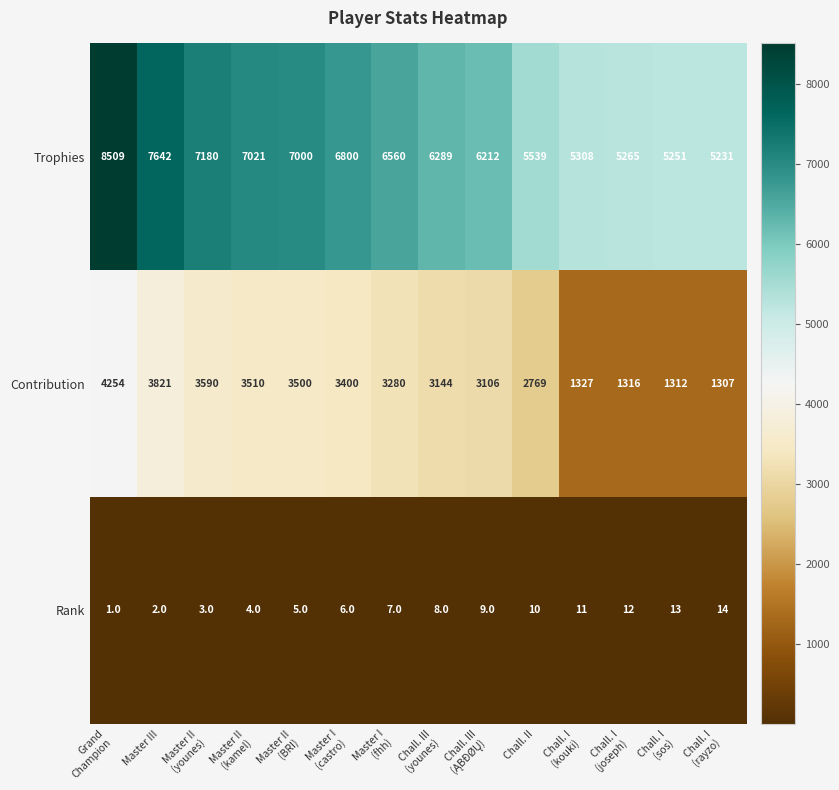

The value of Trophies at Chall. II is 5539. True or false?

True